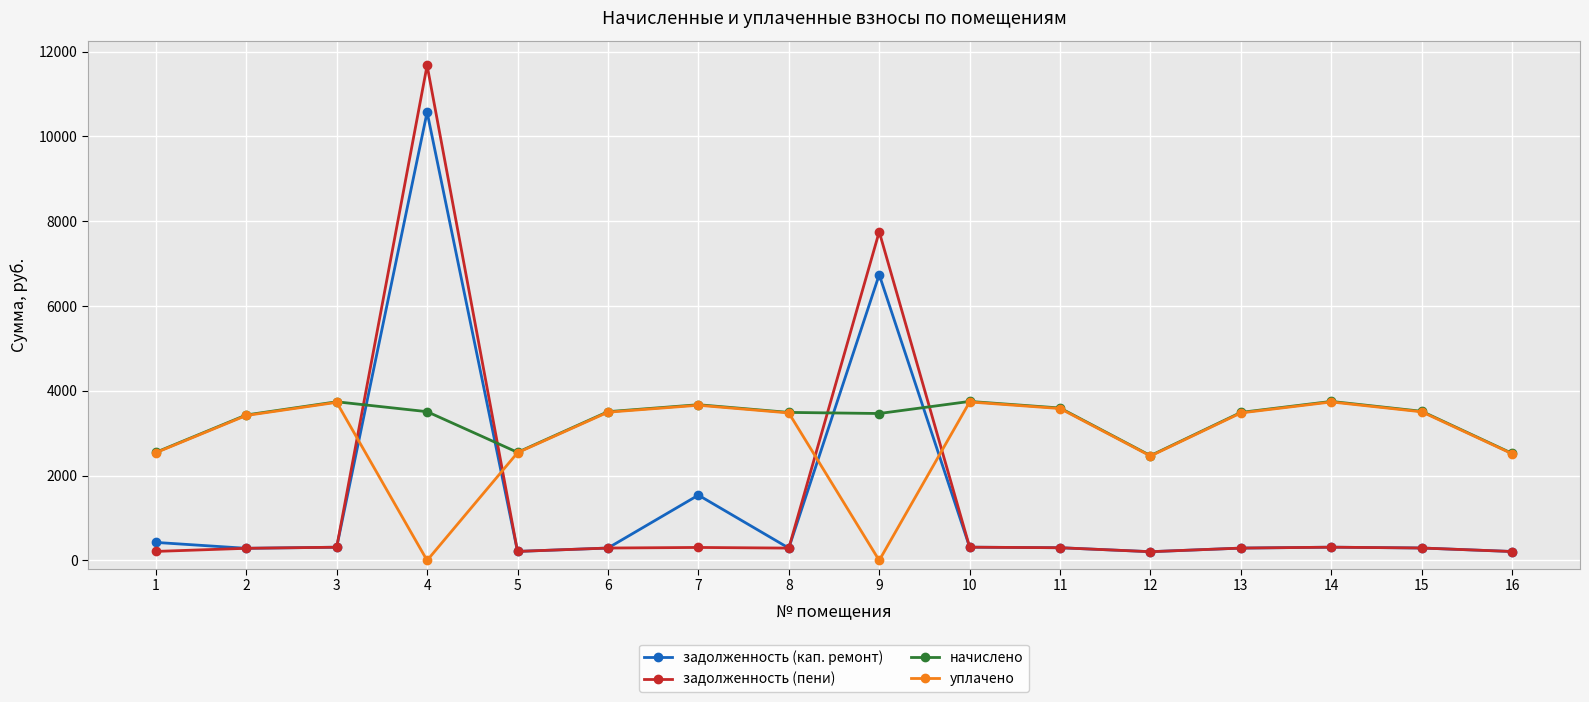

How many intersections are there between начислено and задолженность (пени)?

4